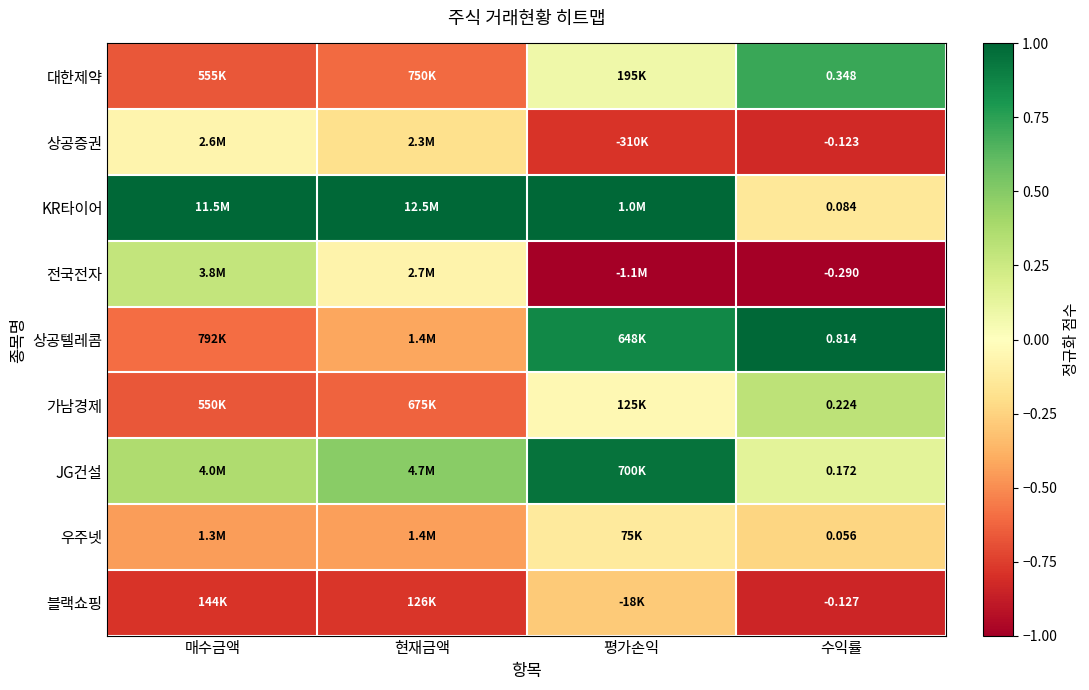

Is the value of 전국전자 at 수익률 greater than the value of 우주넷 at 수익률?

No